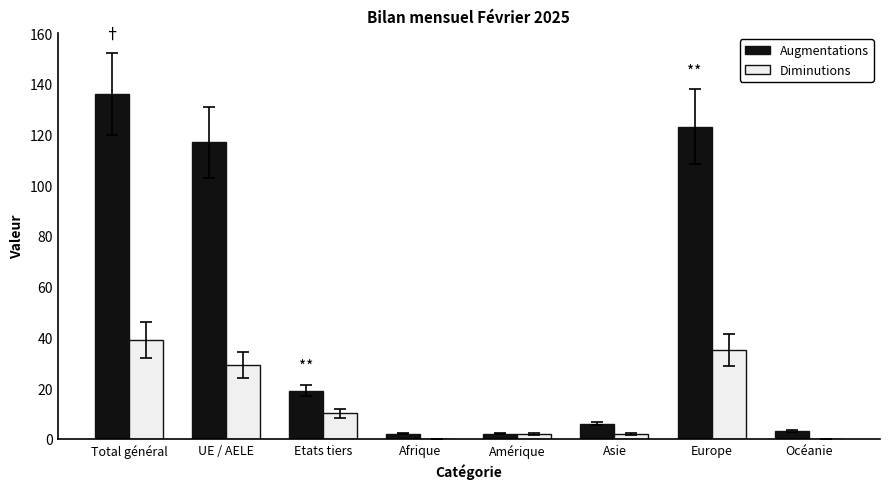

Is it true that Diminutions equals -14 at Afrique?

False